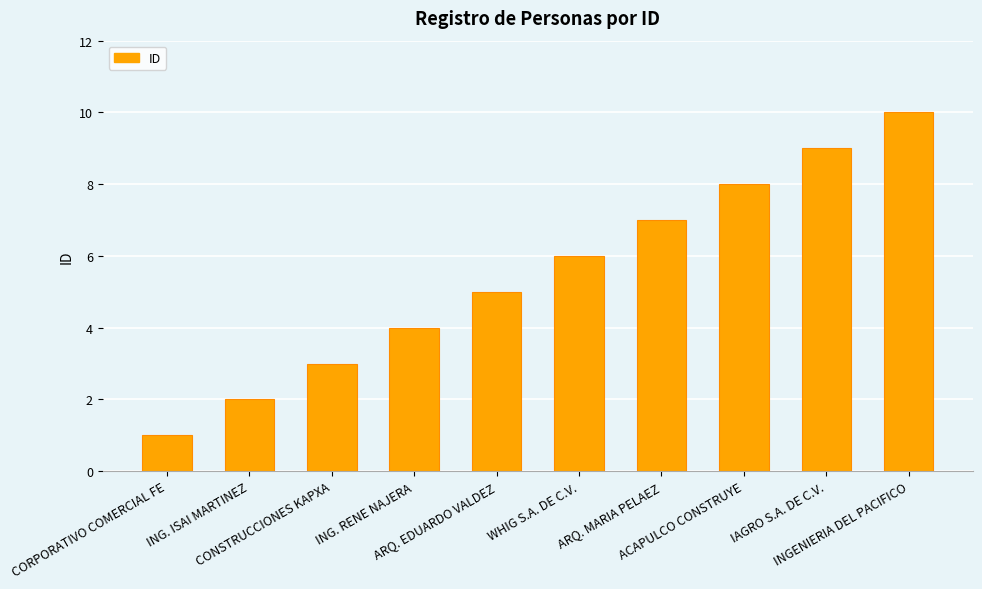

What is the approximate value at ARQ. EDUARDO VALDEZ?

5